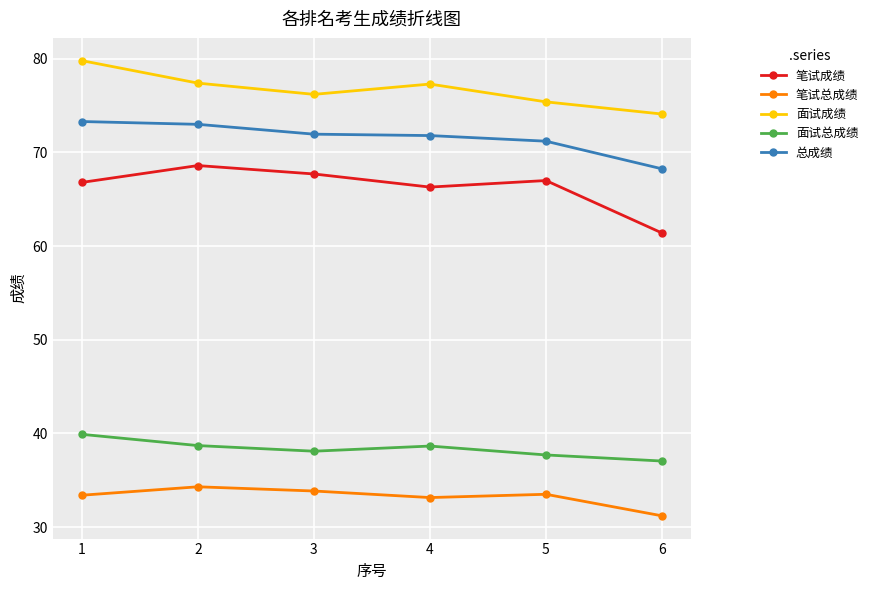

Count the number of data series in this chart.

5